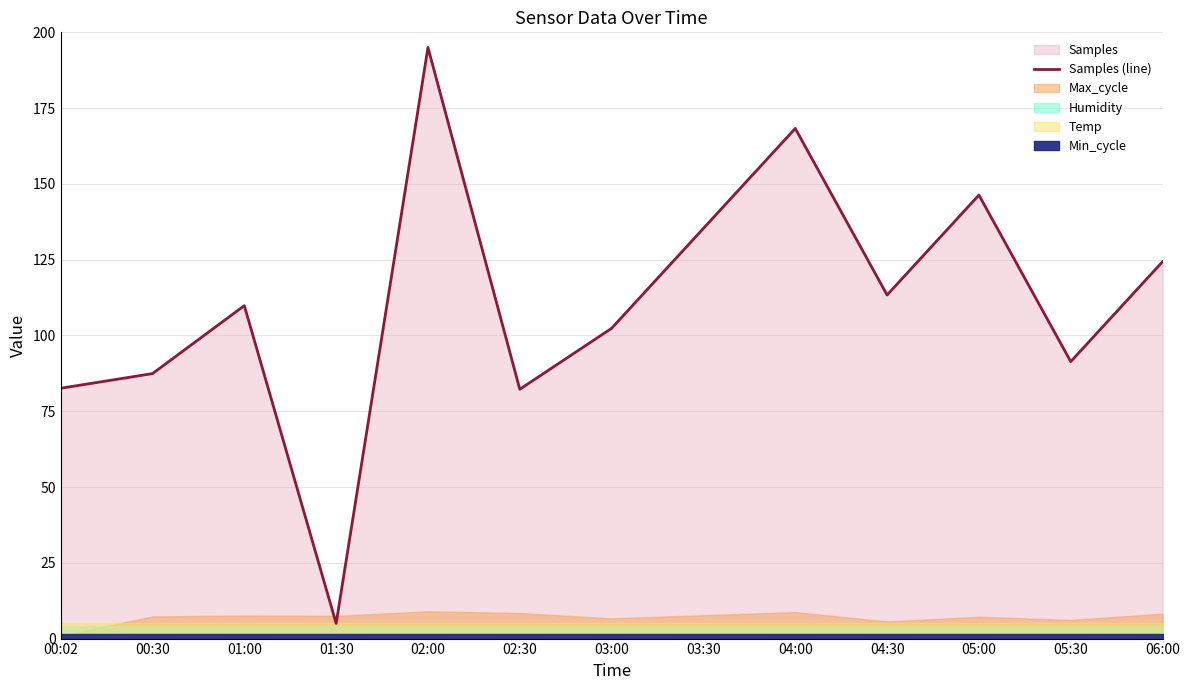

Where is the first local maximum?

01:00